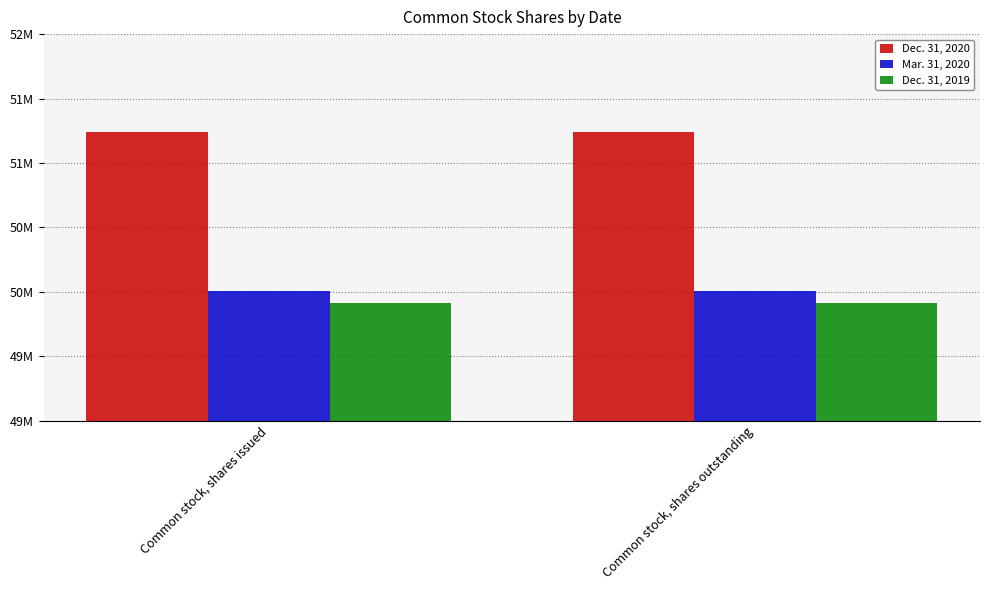

What is the difference between the highest and lowest values at Common stock, shares outstanding?

1326010